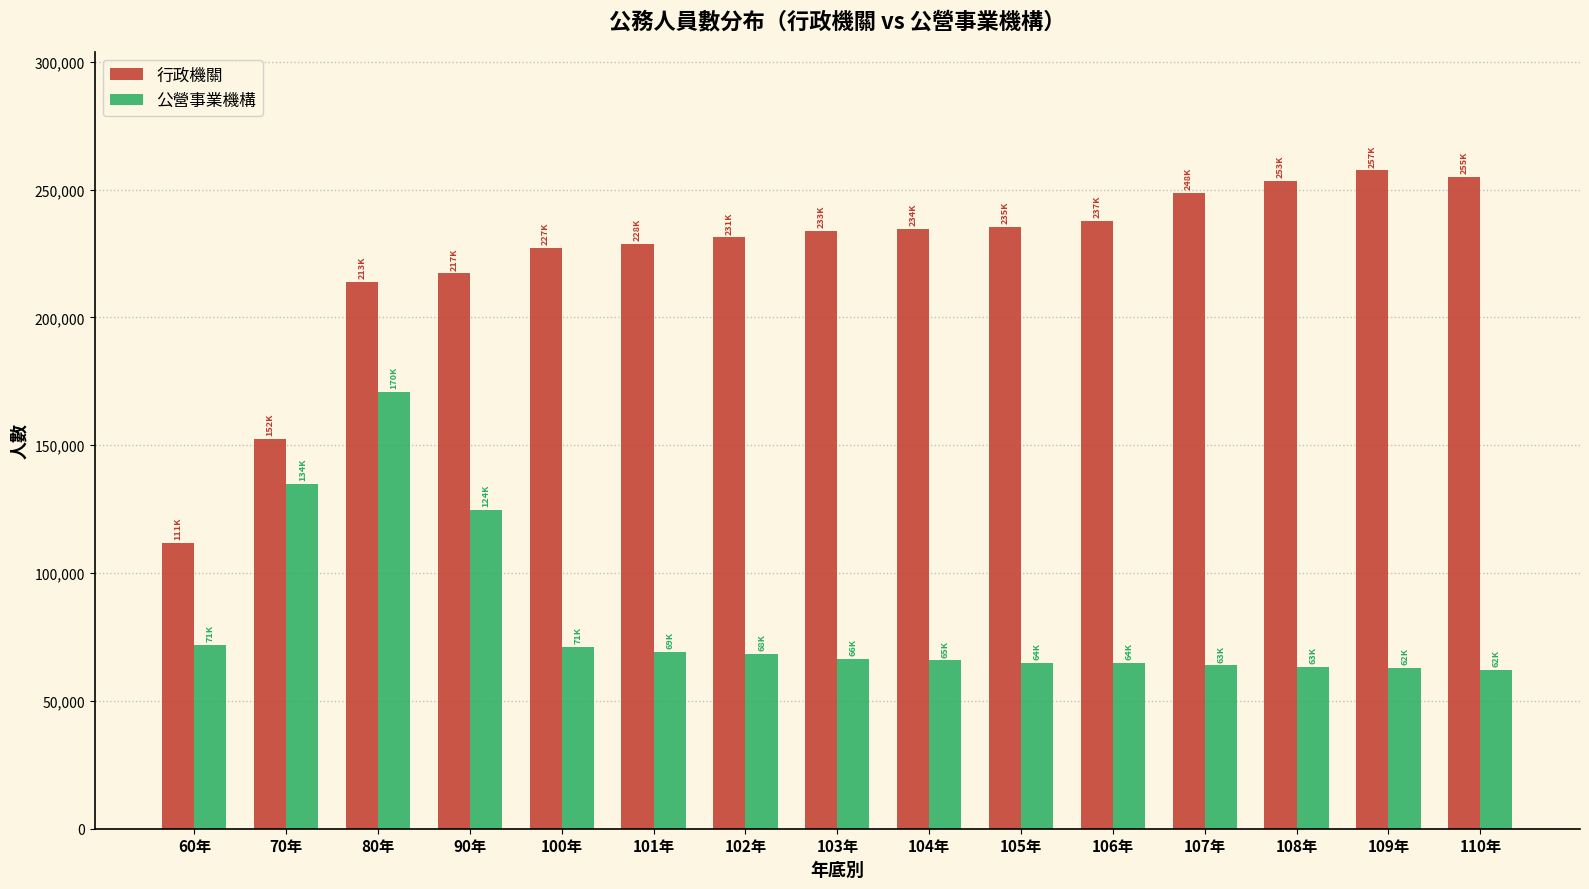

The value of 行政機關 at 106年 is 237834. True or false?

True